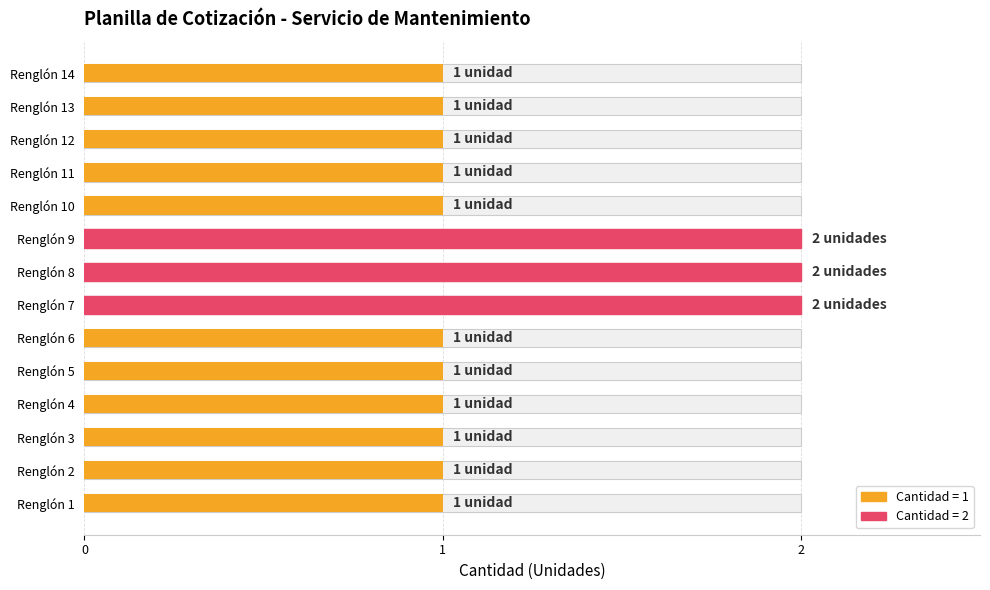

How many values are between 1 and 2?

14